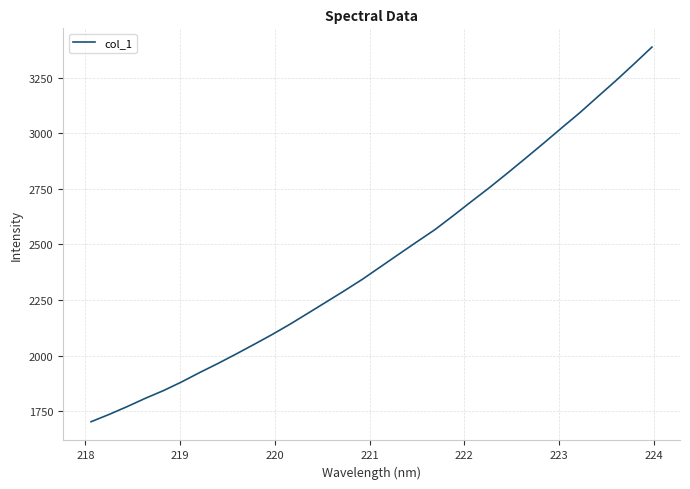

What is the greatest value displayed?

3388.7